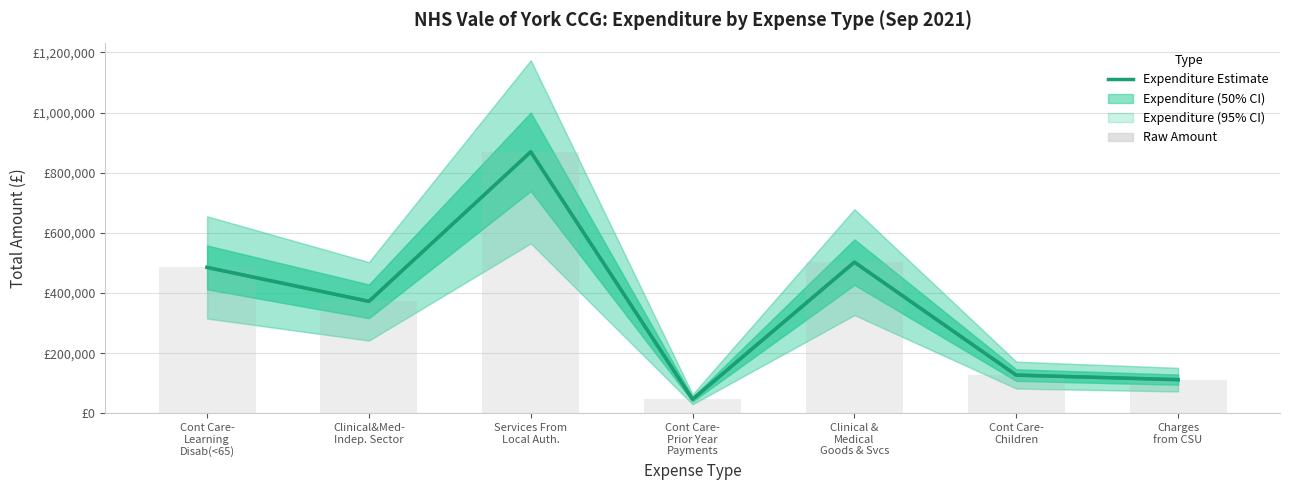

At which label is the value closest to 458249?

Cont Care-
Learning
Disab(<65)